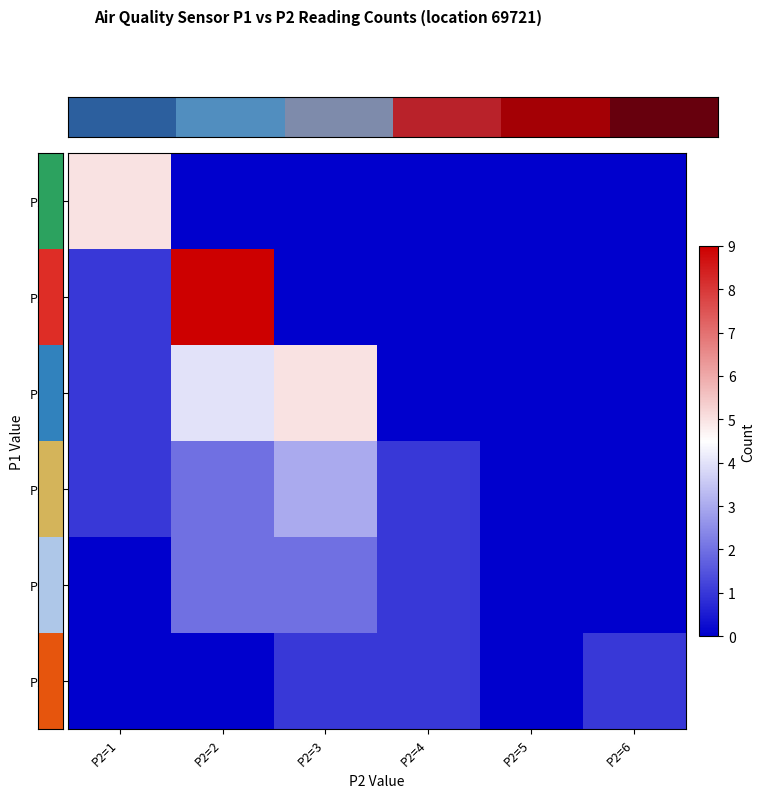

What is the maximum value shown in the chart?

9.0